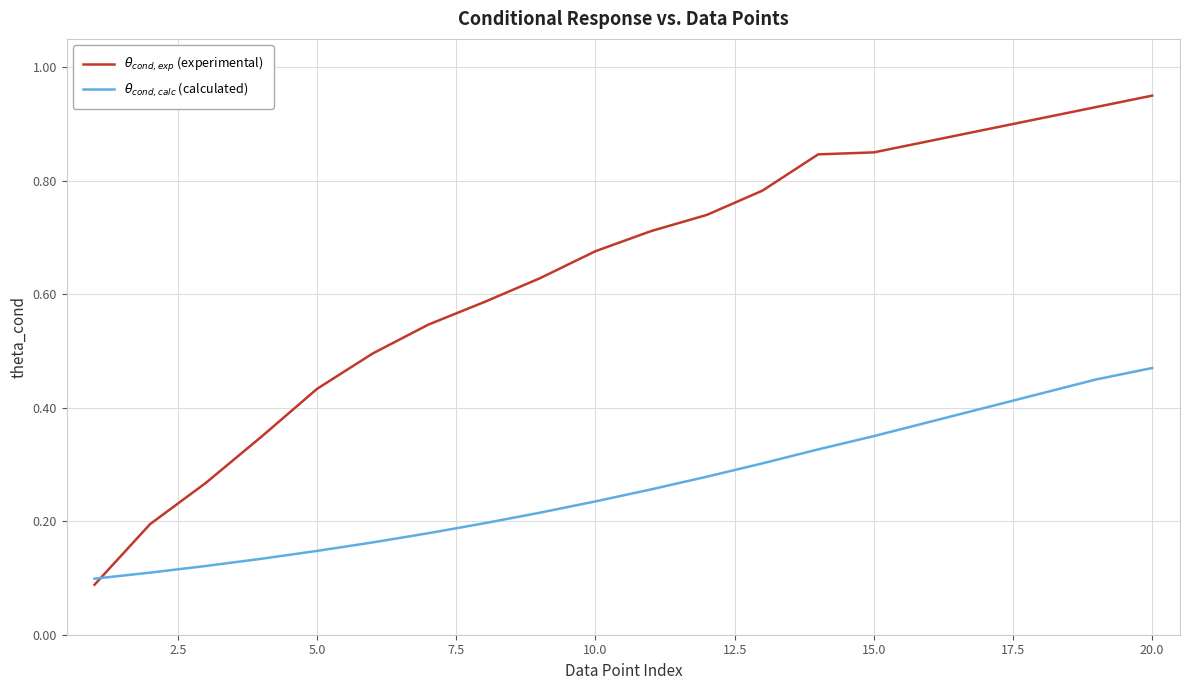

How many intersections are there between $\theta_{cond,calc}$ (calculated) and $\theta_{cond,exp}$ (experimental)?

1